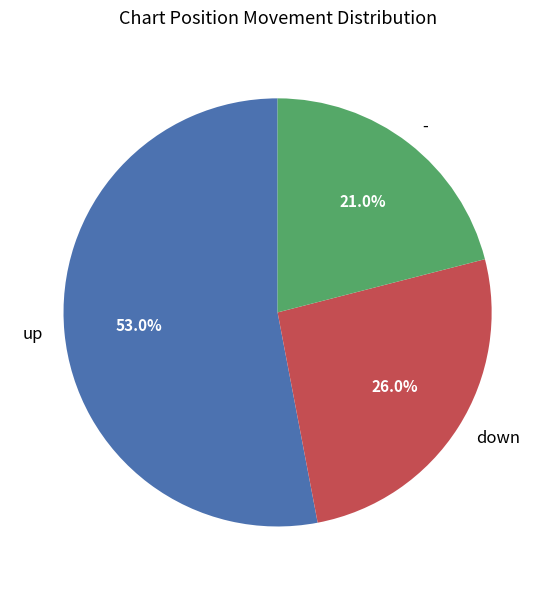

True or false: - accounts for 3% of the total.

False